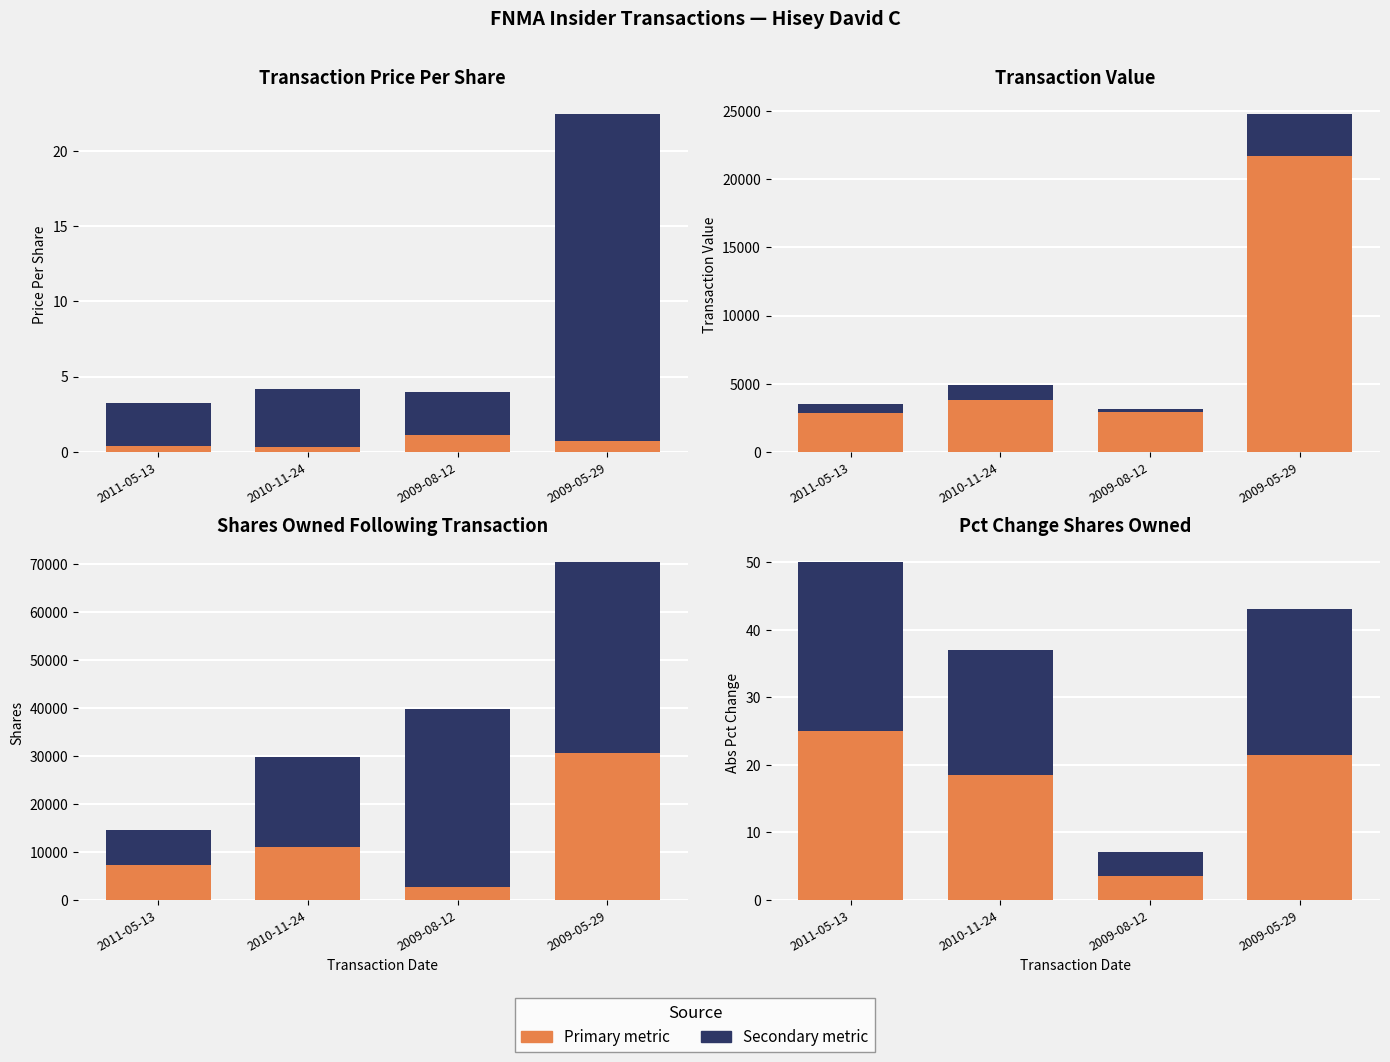

What is the minimum value shown in the chart?

0.3